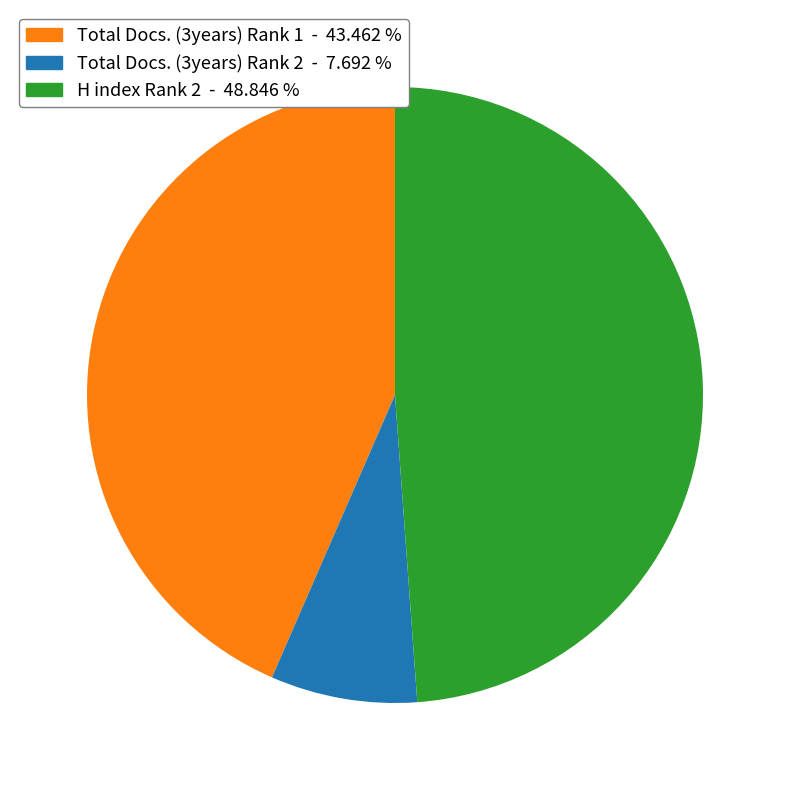

What is the smallest slice in the pie chart?

Total Docs. (3years) Rank 2 - 7.692 %